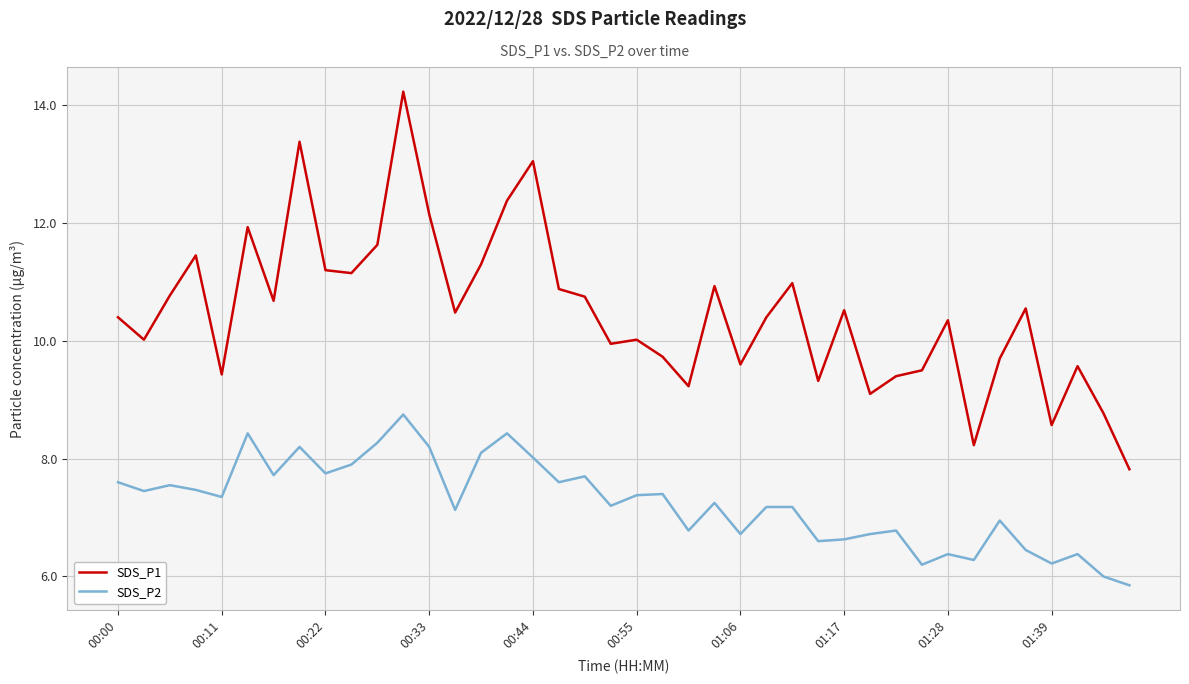

True or false: SDS_P2 and SDS_P1 cross at least once.

False